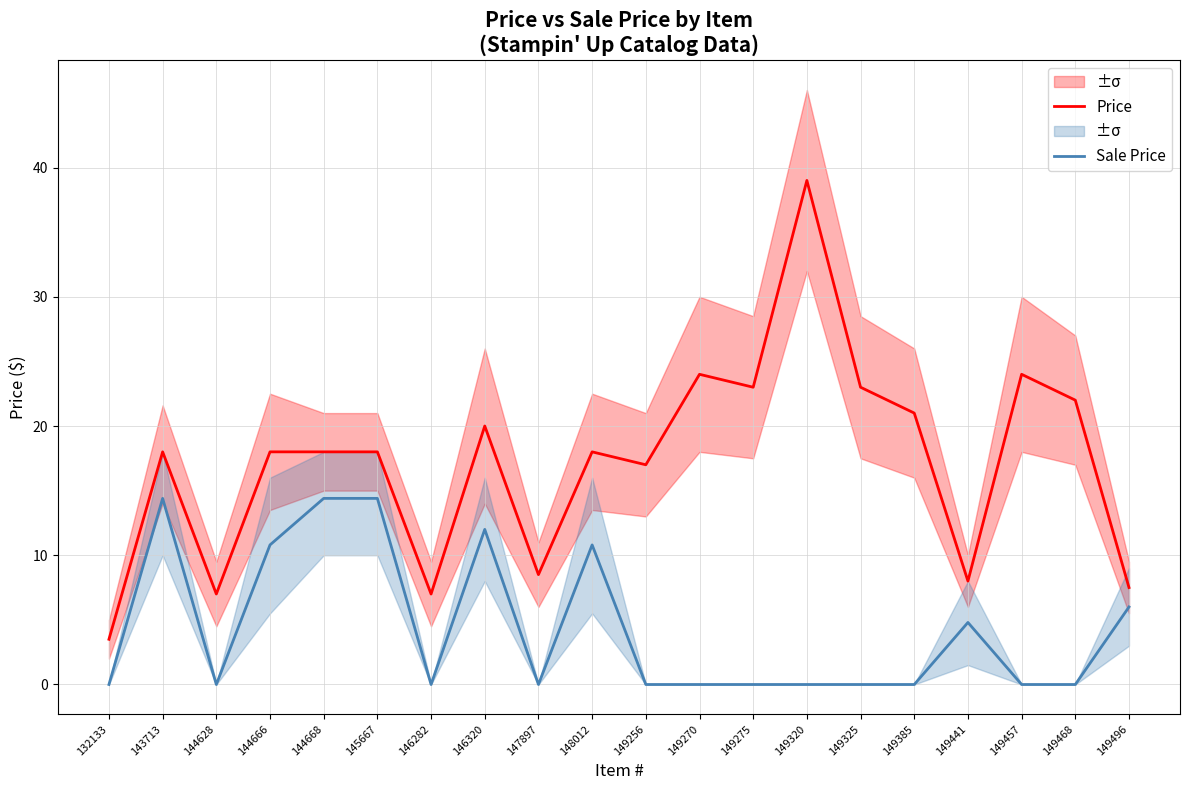

How many categories are shown in the chart?

20